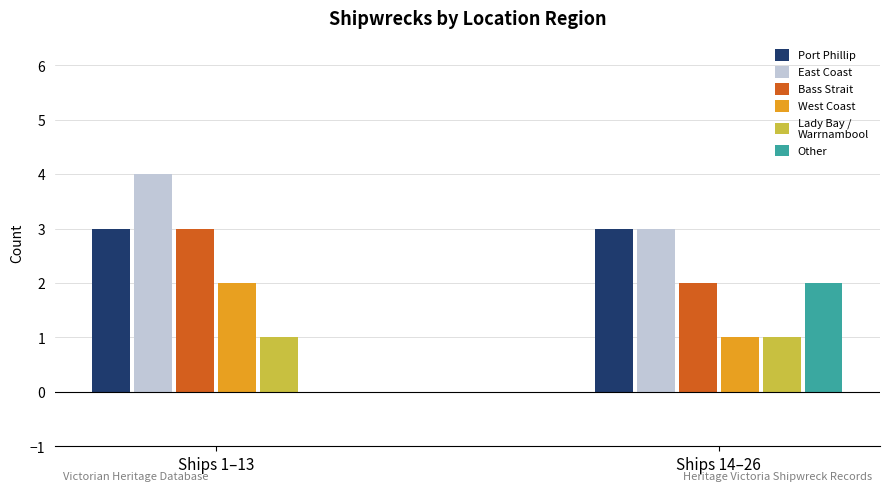

What is the lowest value of the East Coast series?

3